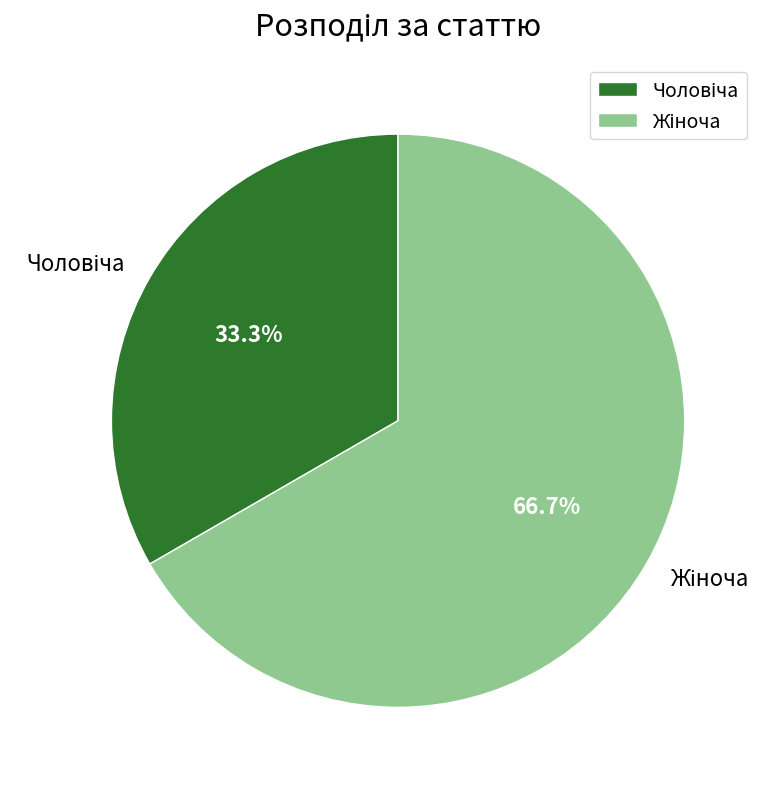

Is there any slice that represents more than half of the pie?

Yes